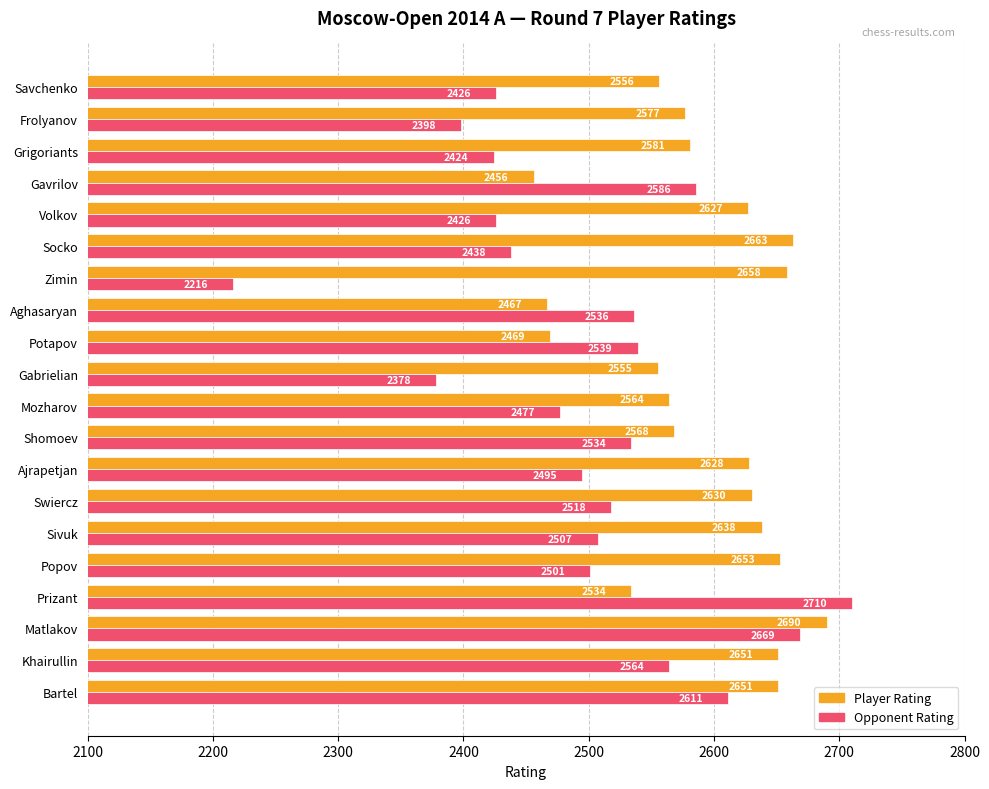

At which label does Player Rating reach its minimum?

Gavrilov